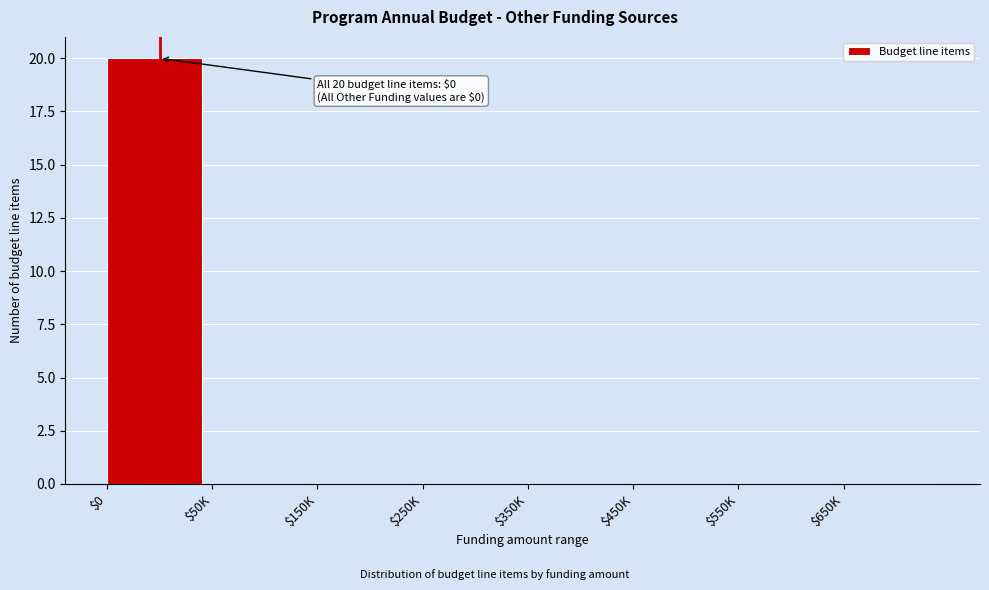

The chart shows a value of 0 at $150K. True or false?

True